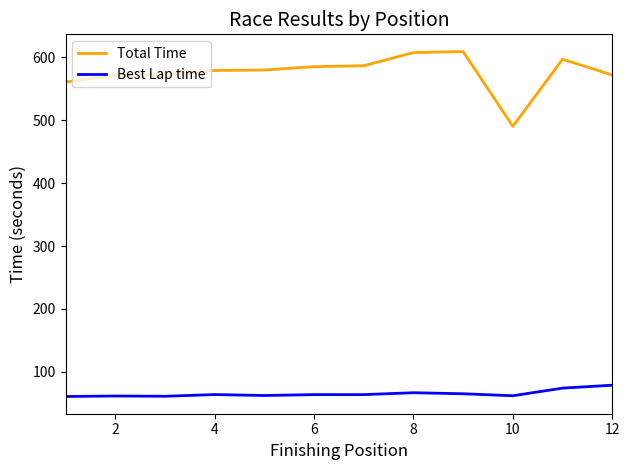

At how many categories does at least one series exceed 73?

12